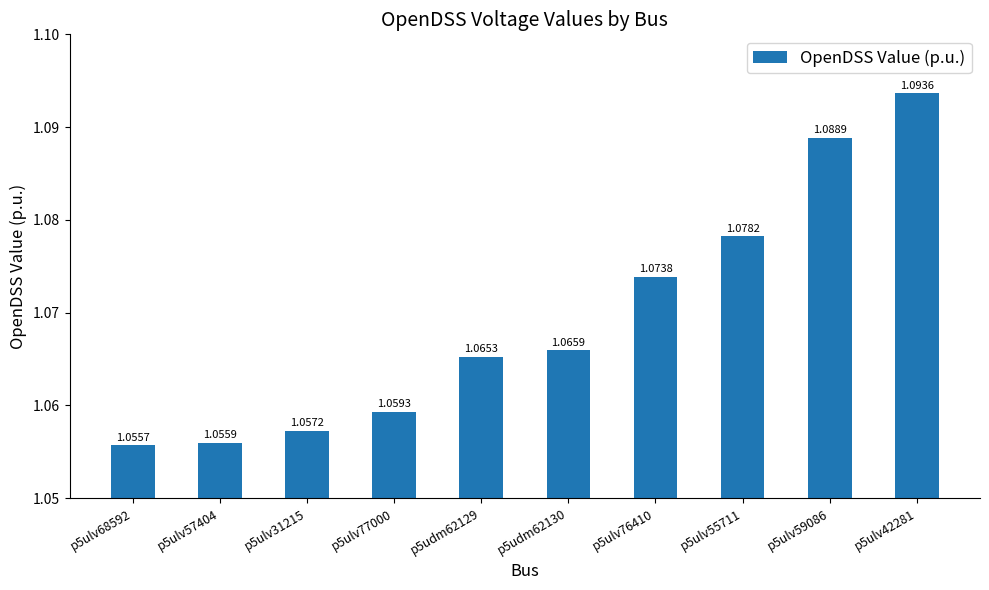

List the labels in order of value, largest first.

p5ulv42281, p5ulv59086, p5ulv55711, p5ulv76410, p5udm62130, p5udm62129, p5ulv77000, p5ulv31215, p5ulv57404, p5ulv68592